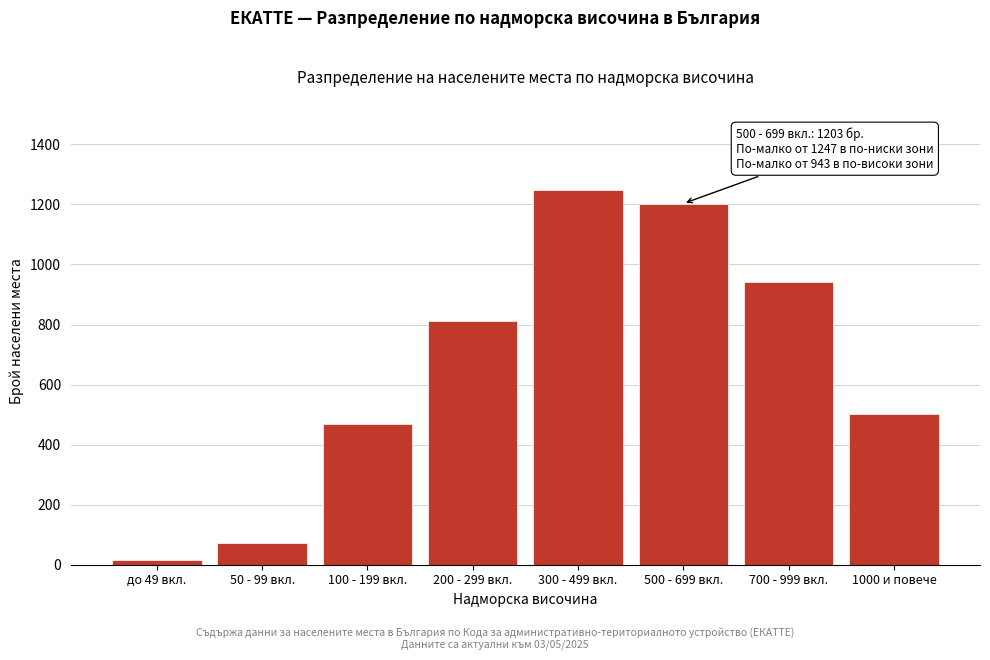

Reading left to right, what are all the values shown in this chart?

14	71	468	812	1247	1203	943	501